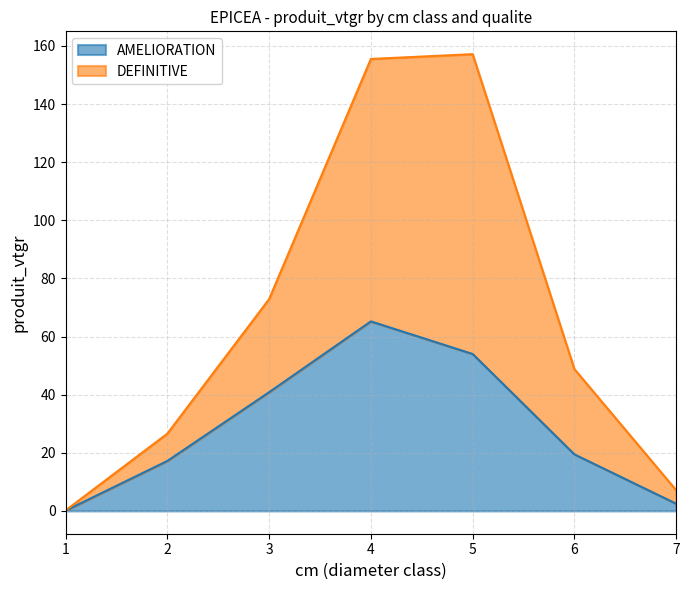

How many distinct data groups are displayed?

2